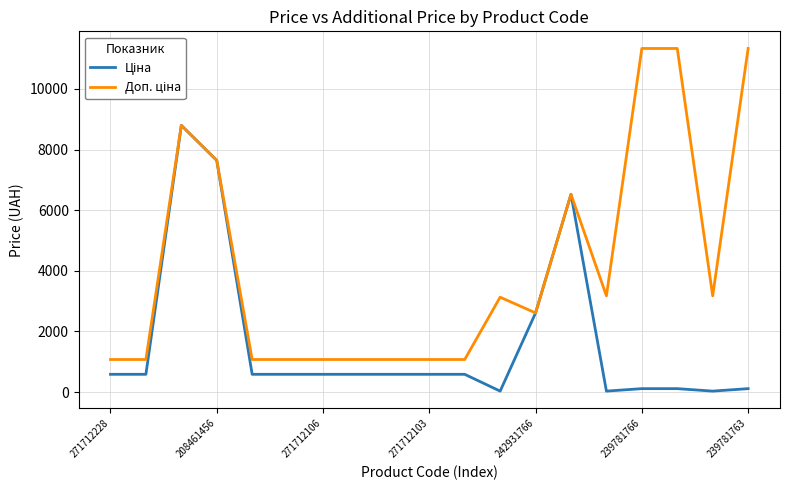

What is the maximum value shown in the chart?

11334.0